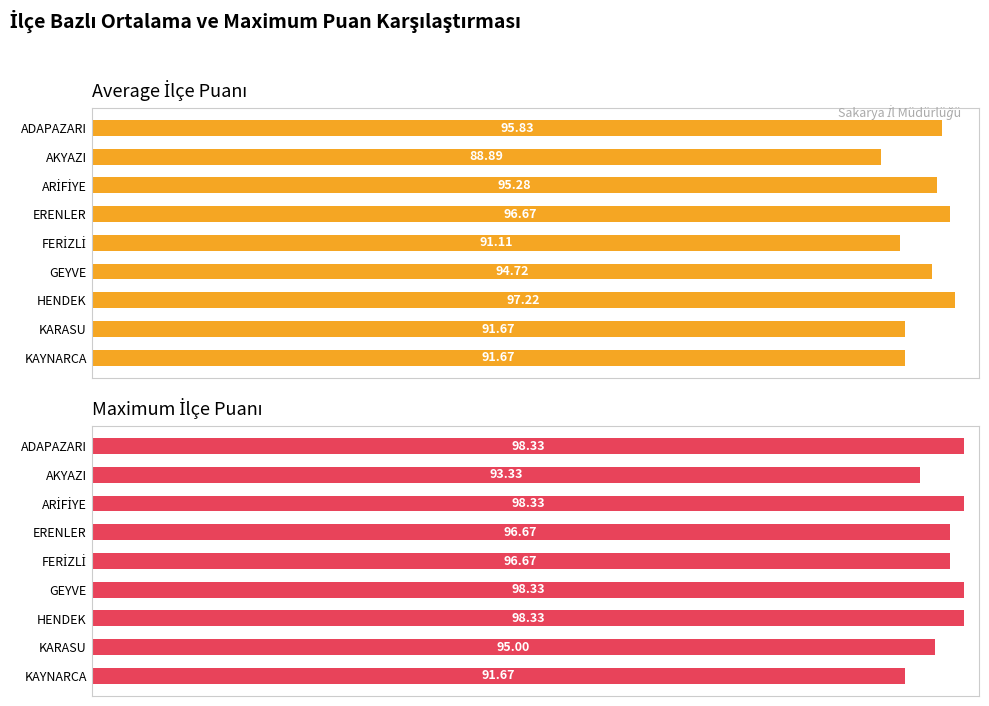

At how many categories does at least one series exceed 90?

9